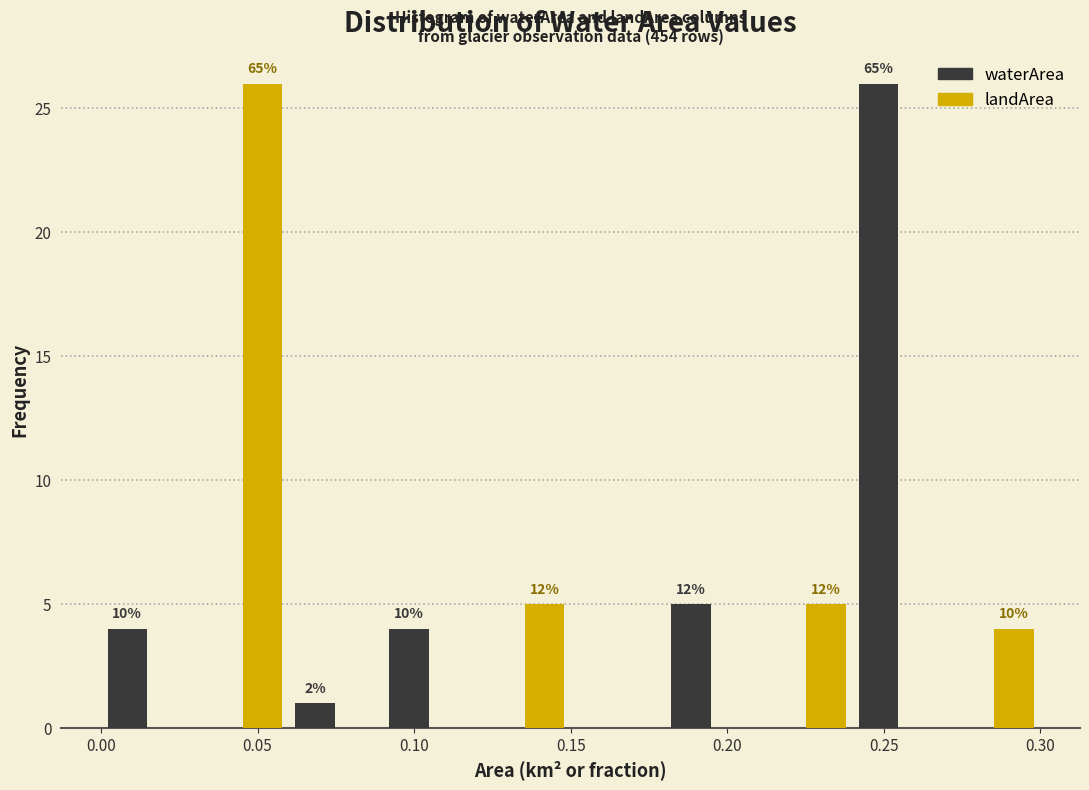

In the landArea series, which range on the x-axis has the tallest bar?

0.03 to 0.06